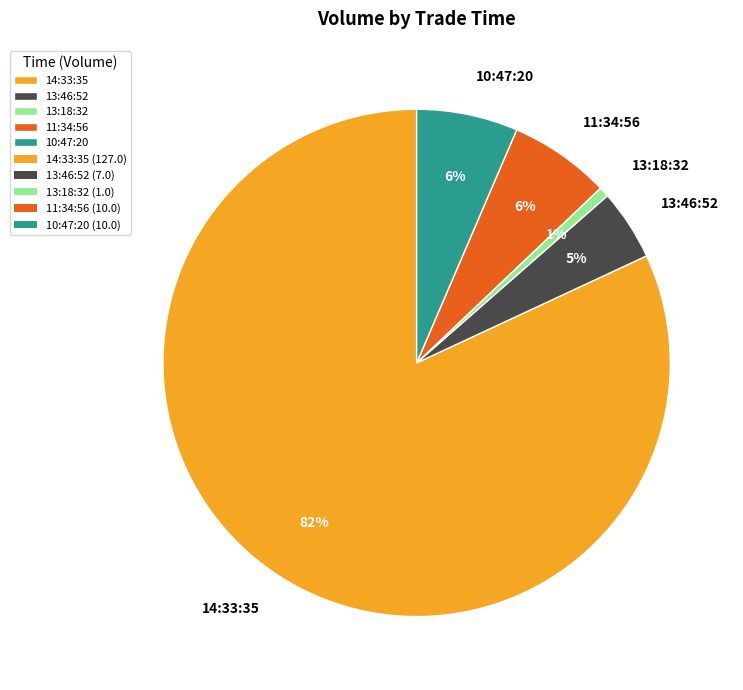

Which category has the smallest portion of the pie?

13:18:32